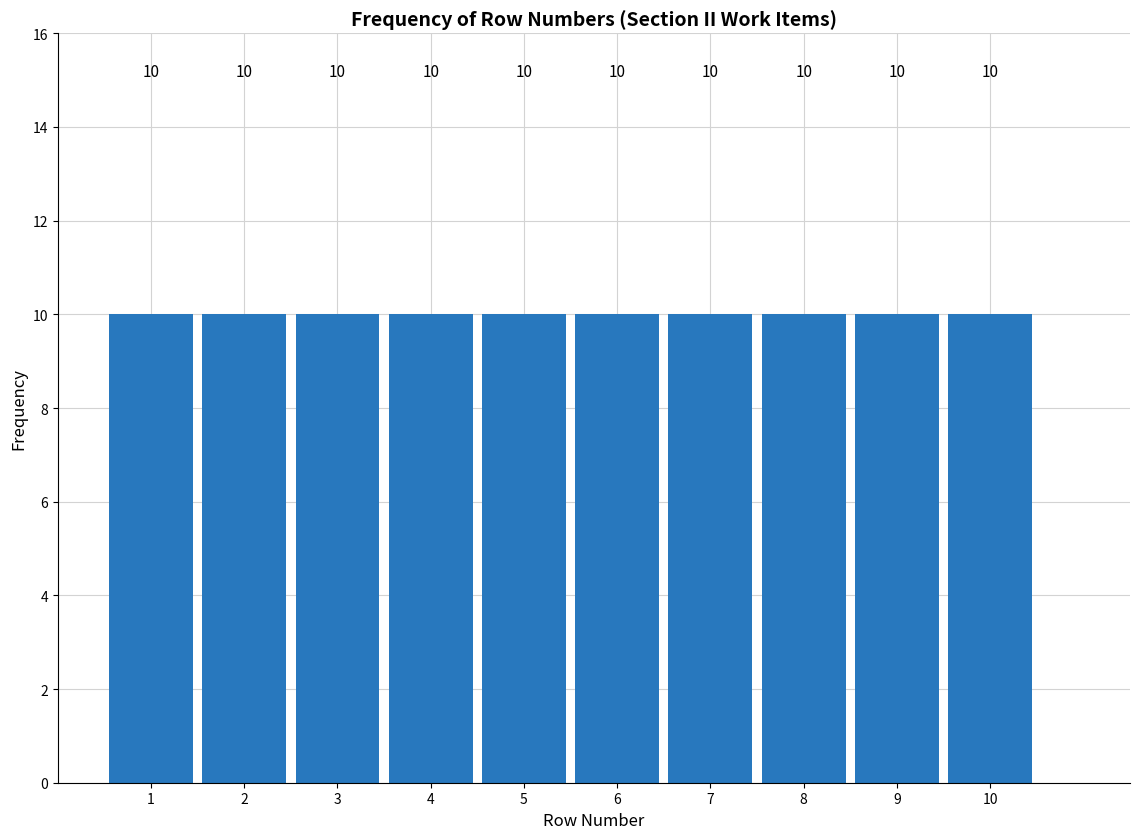

Reading left to right, list every bar in this chart as the range it spans on the x-axis followed by its height.

0.5 to 1.5: 10
1.5 to 2.5: 10
2.5 to 3.5: 10
3.5 to 4.5: 10
4.5 to 5.5: 10
5.5 to 6.5: 10
6.5 to 7.5: 10
7.5 to 8.5: 10
8.5 to 9.5: 10
9.5 to 10.5: 10